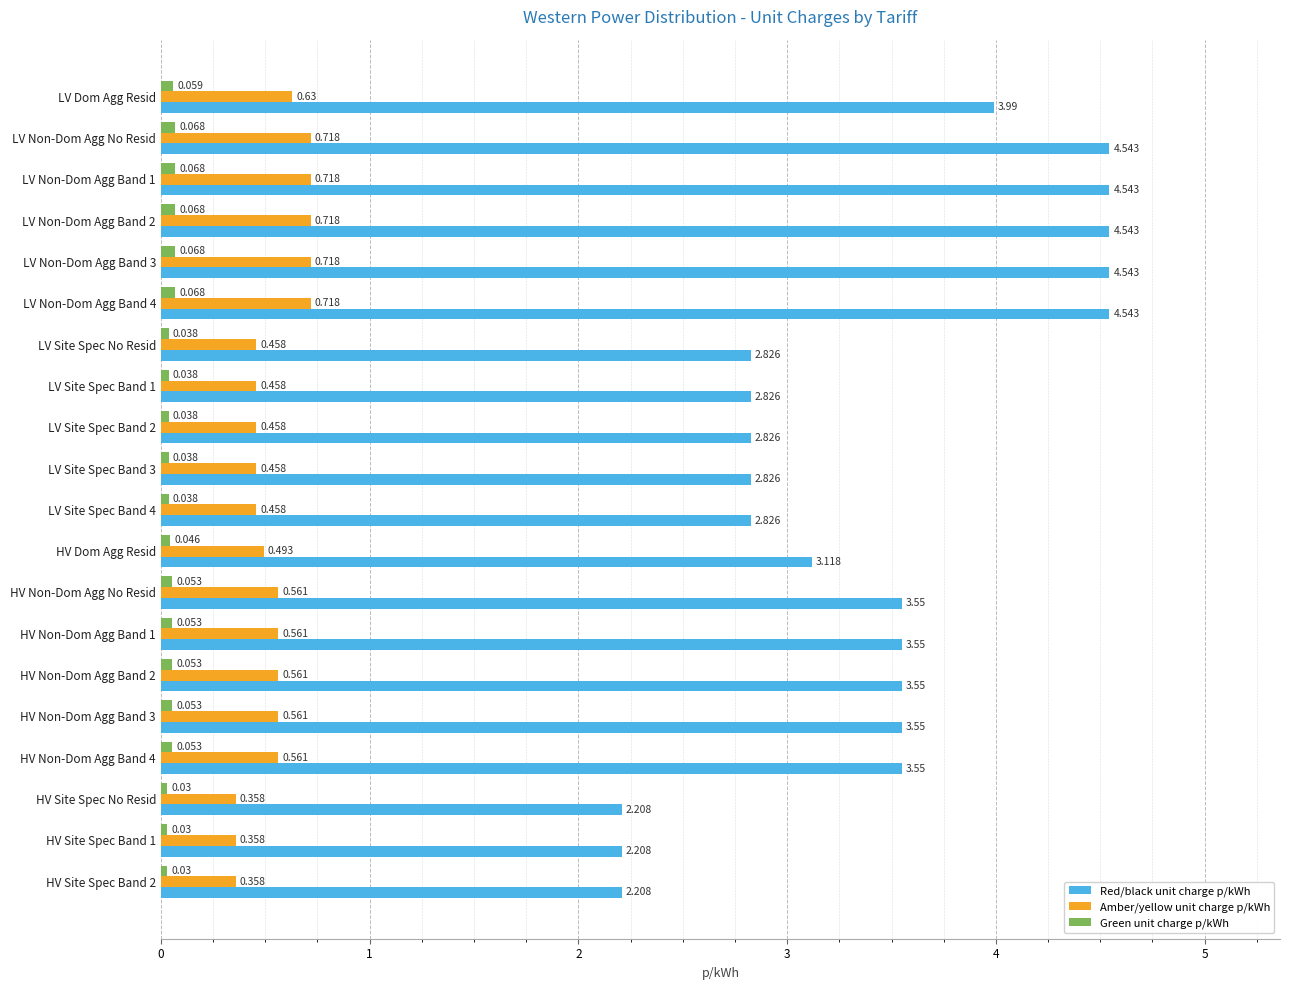

Is the value of Amber/yellow unit charge p/kWh at LV Site Spec Band 2 greater than the value of Red/black unit charge p/kWh at LV Non-Dom Agg Band 1?

No